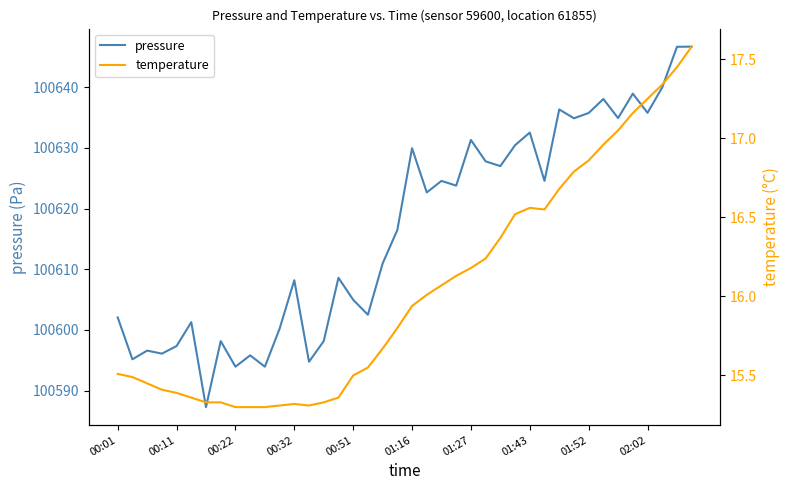

At which label does pressure first exceed 100622?

01:16